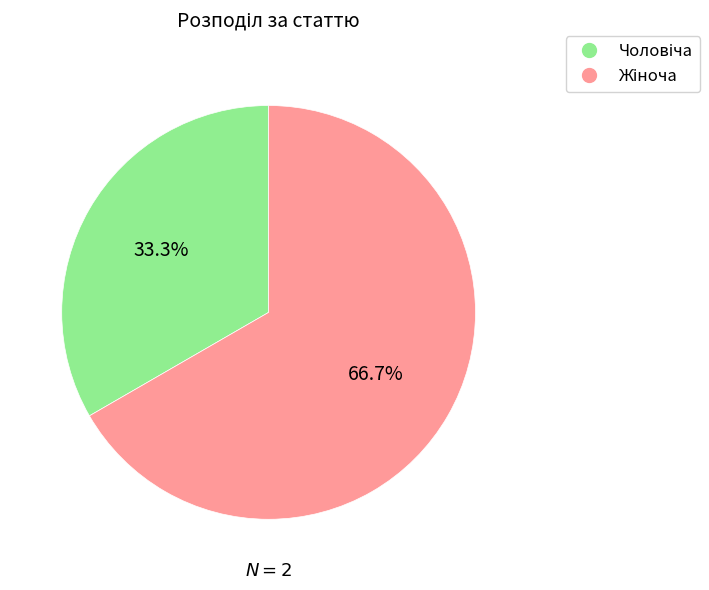

Is there any slice that represents more than half of the pie?

Yes